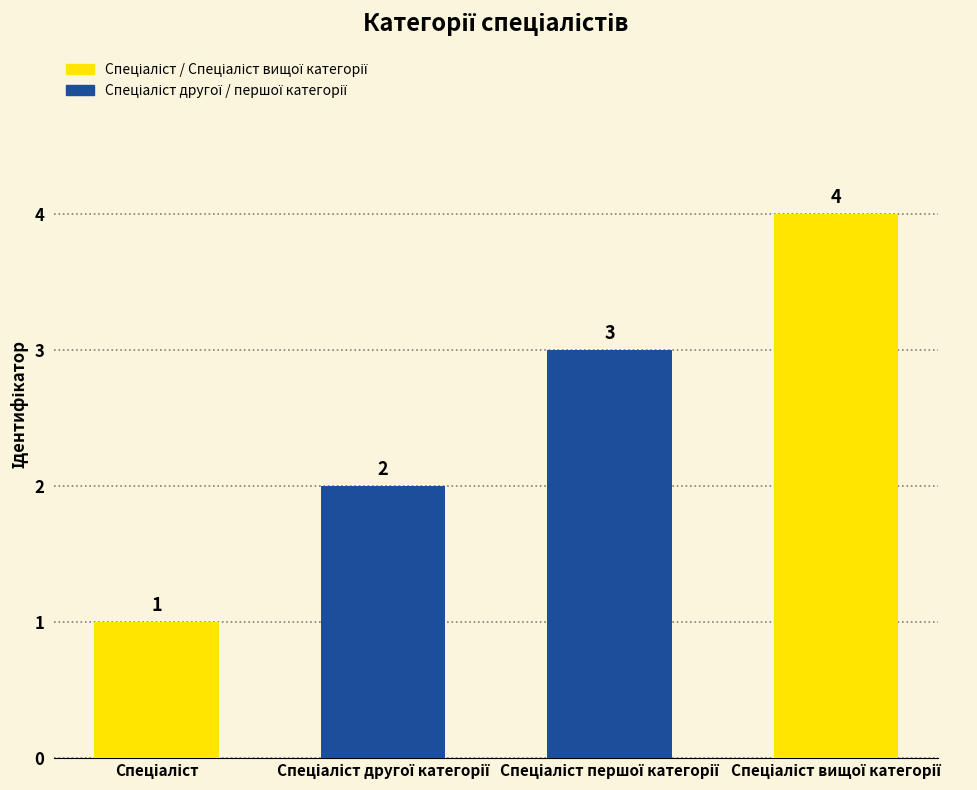

How many bars are there in total?

4